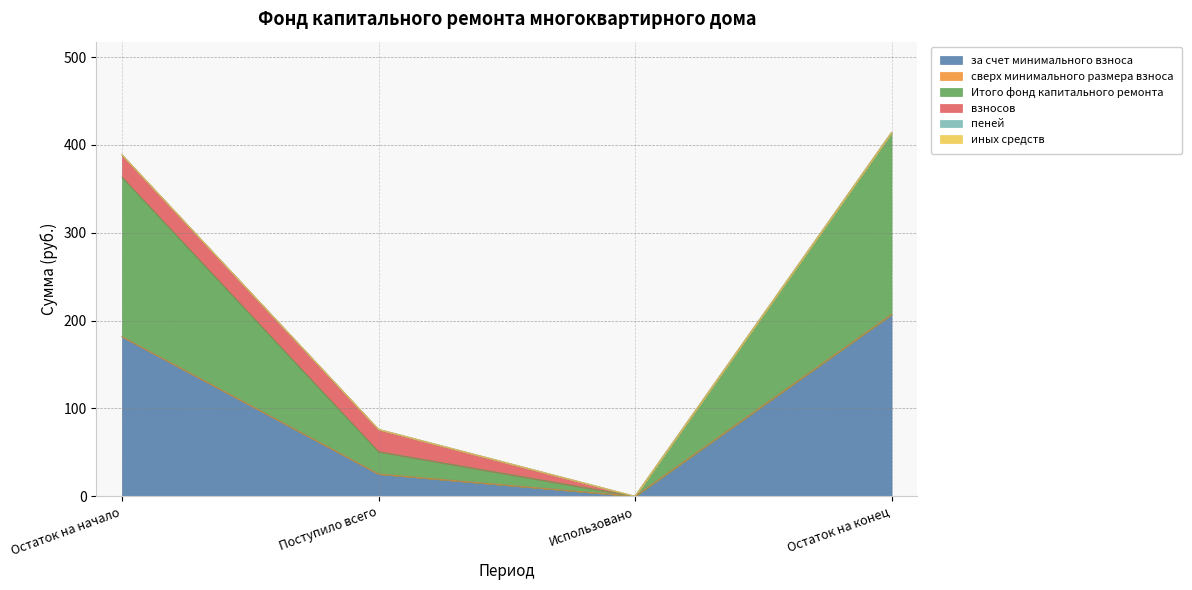

Which series has the largest range (max minus min)?

за счет минимального взноса